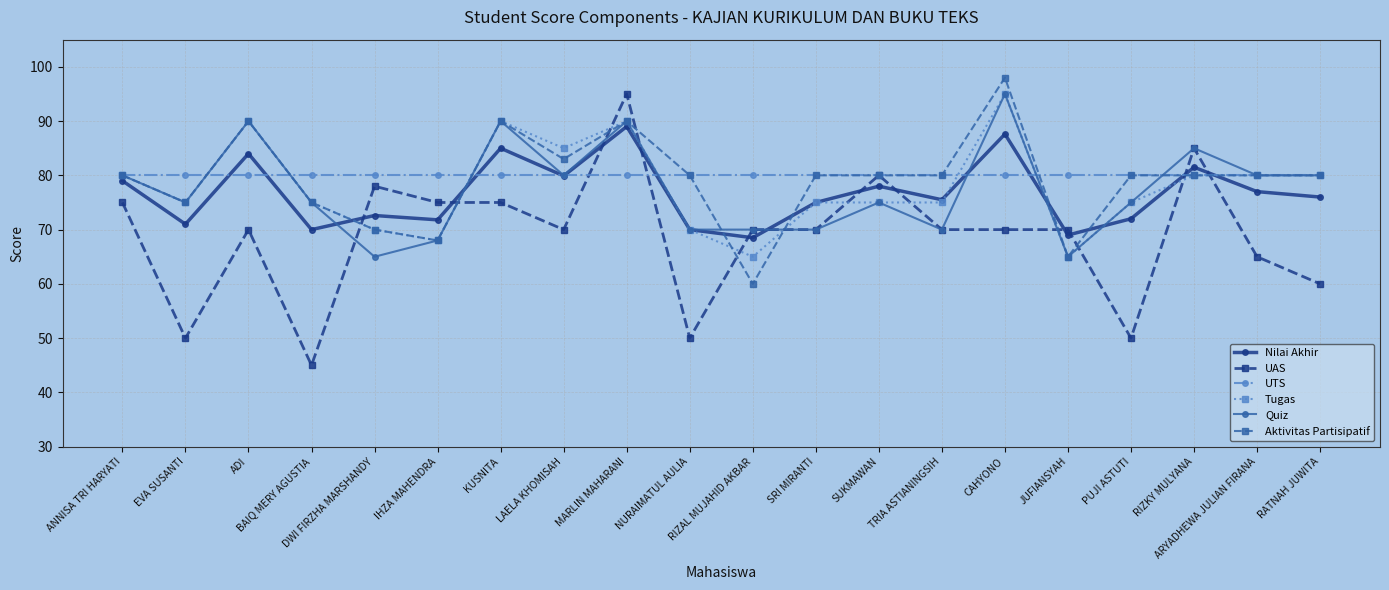

Which series changed the most between ARYADHEWA JULIAN FIRANA and RATNAH JUWITA?

UAS